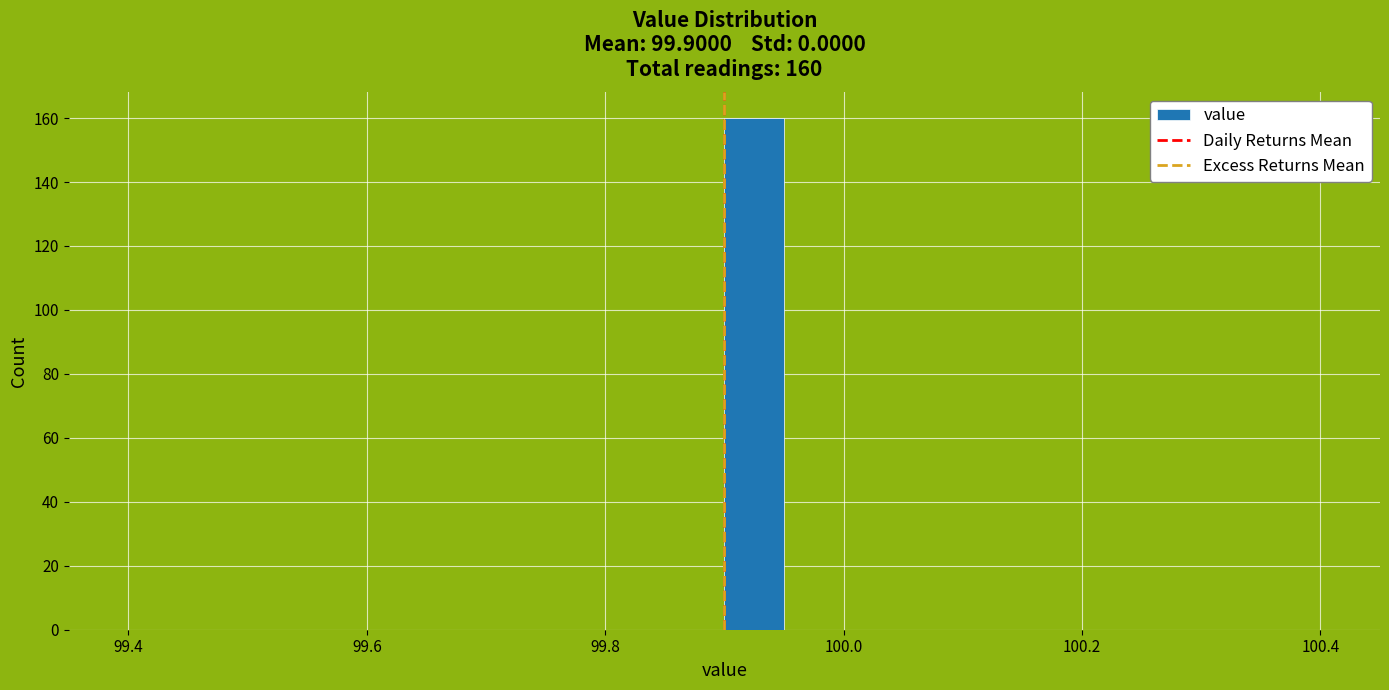

Around what value on the x-axis is the tallest bar? Give the approximate position of its centre, as read against the axis.

99.92